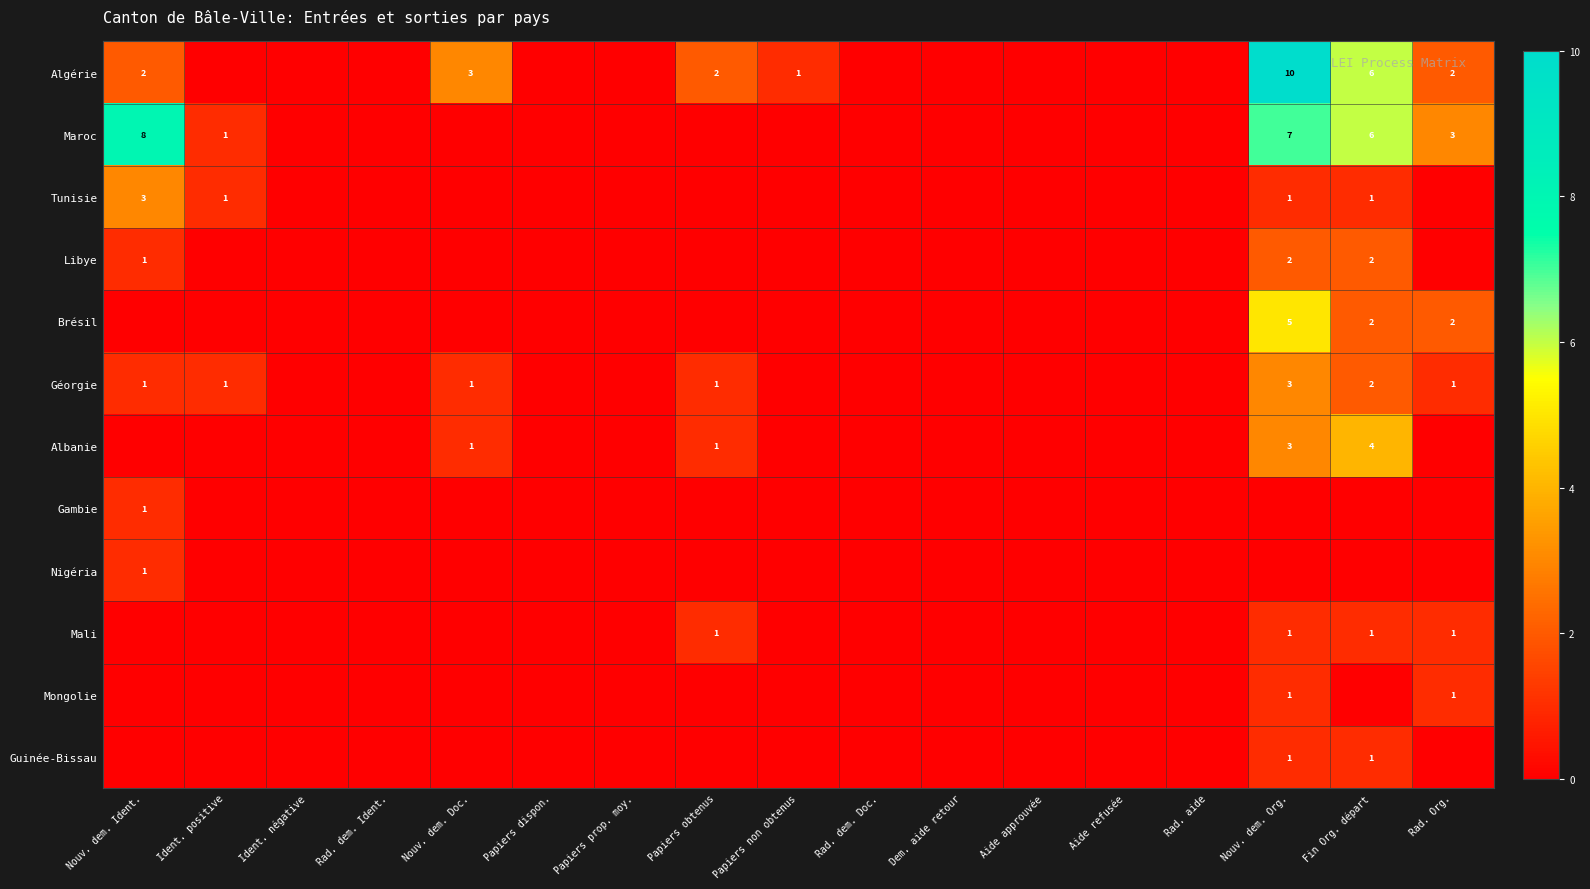

The Mongolie series shows 2 at Rad. Org.. True or false?

False